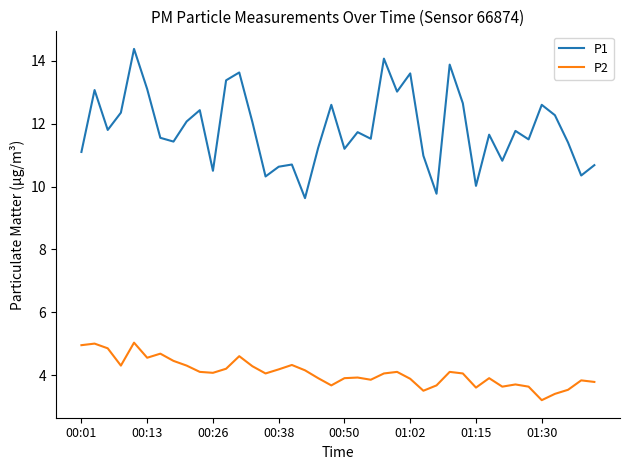

What are all the series names shown in the legend?

P1, P2